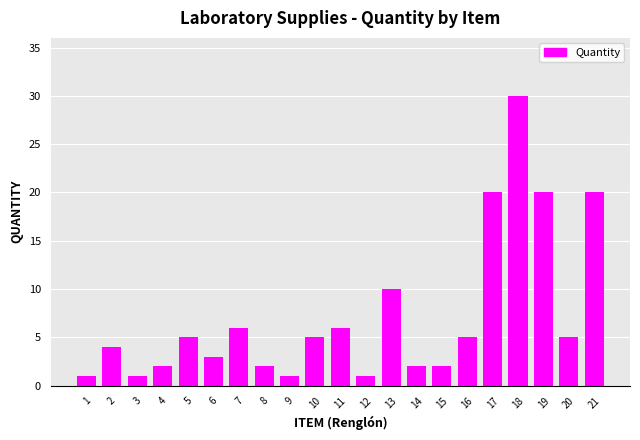

Reading left to right, list all the values displayed in this chart.

1=1	2=4	3=1	4=2	5=5	6=3	7=6	8=2	9=1	10=5	11=6	12=1	13=10	14=2	15=2	16=5	17=20	18=30	19=20	20=5	21=20